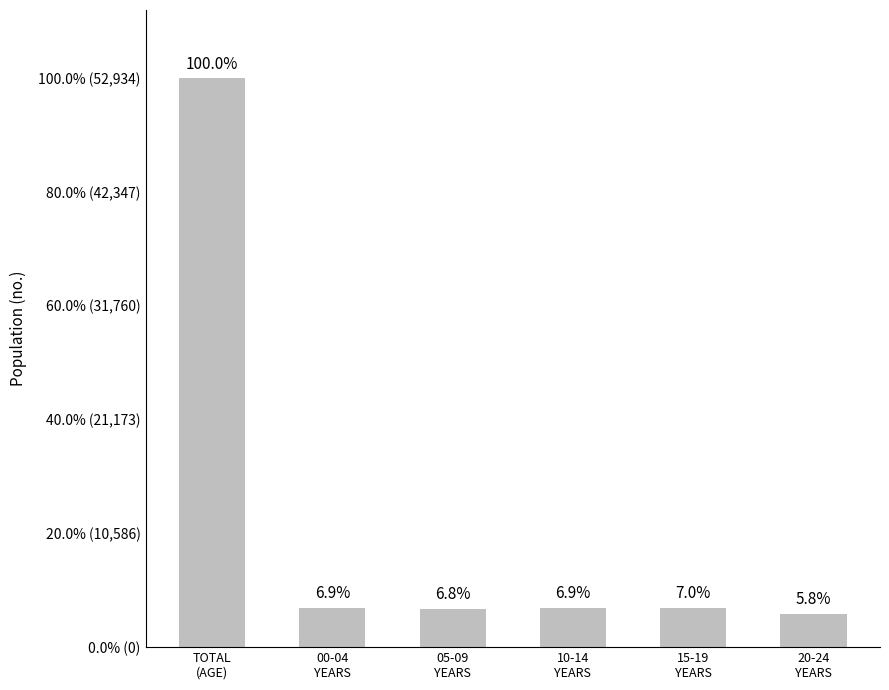

Does the chart contain any negative values?

No